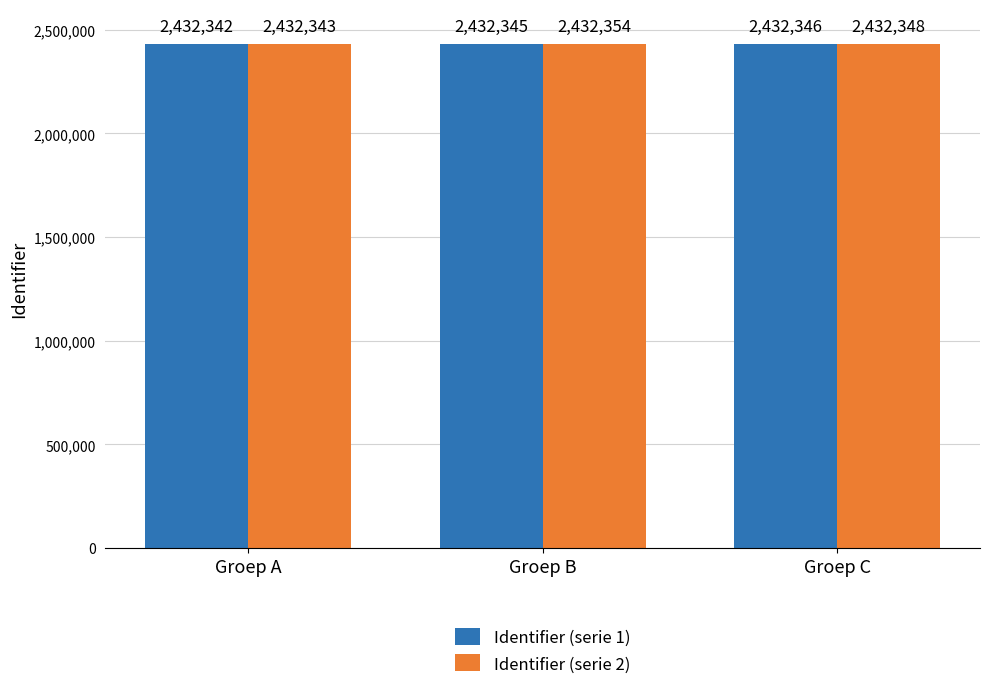

What is the sum of the Identifier (serie 2) values at Groep C and Groep A?

4864691